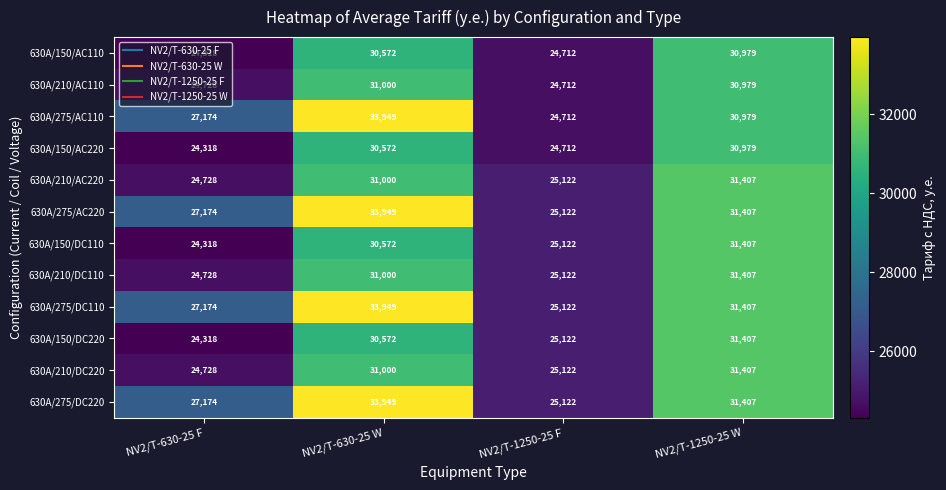

Is the value of 630A/150/DC220 at NV2/T-630-25 F greater than the value of 630A/275/AC110 at NV2/T-1250-25 F?

No